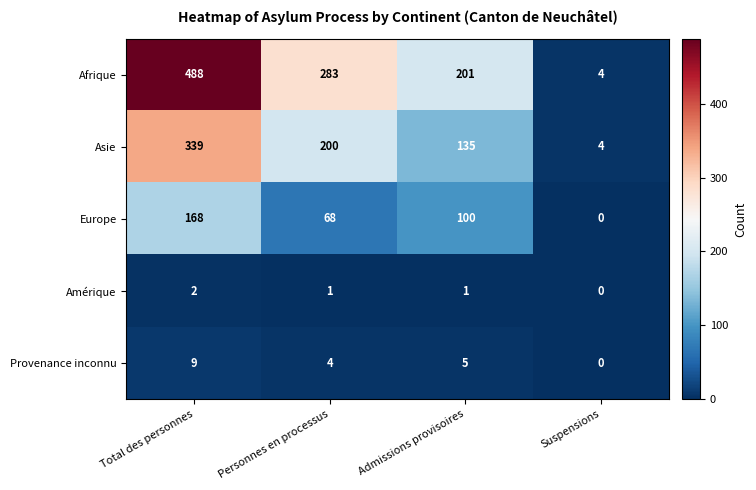

Reading right to left, transcribe all the data shown in this chart.

Afrique: Suspensions=4	Admissions provisoires=201	Personnes en processus=283	Total des personnes=488
Asie: Suspensions=4	Admissions provisoires=135	Personnes en processus=200	Total des personnes=339
Europe: Suspensions=0	Admissions provisoires=100	Personnes en processus=68	Total des personnes=168
Amérique: Suspensions=0	Admissions provisoires=1	Personnes en processus=1	Total des personnes=2
Provenance inconnu: Suspensions=0	Admissions provisoires=5	Personnes en processus=4	Total des personnes=9